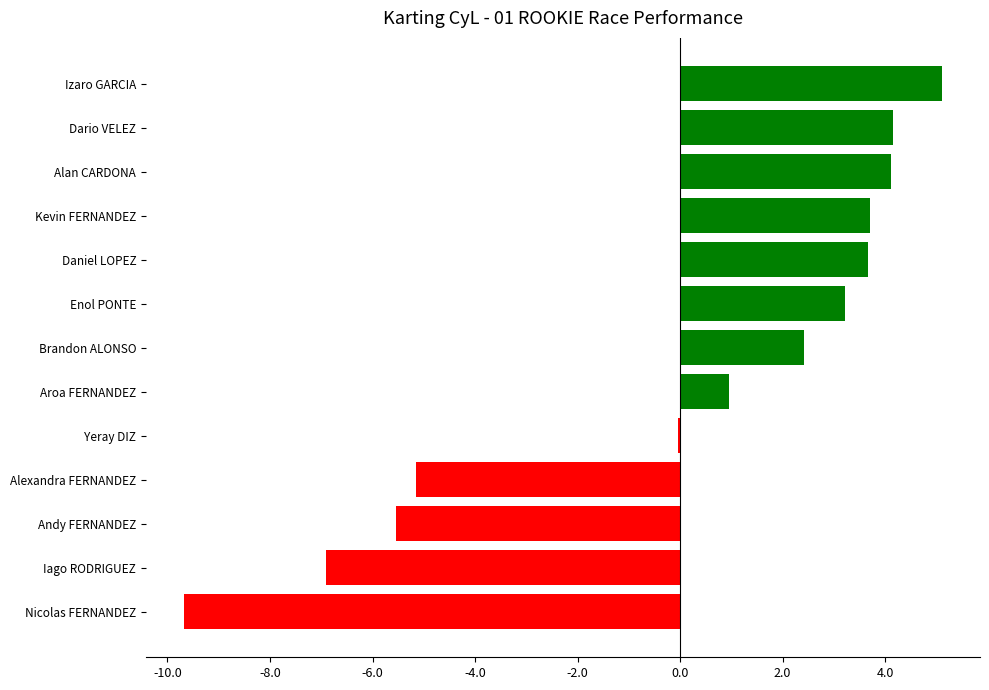

Which category has the highest value across all series?

Izaro GARCIA